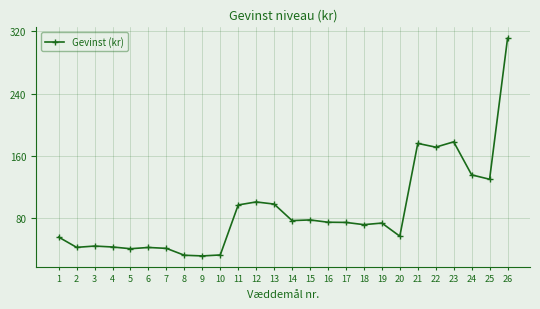

What is the value of the 14th point from the left?

76.4